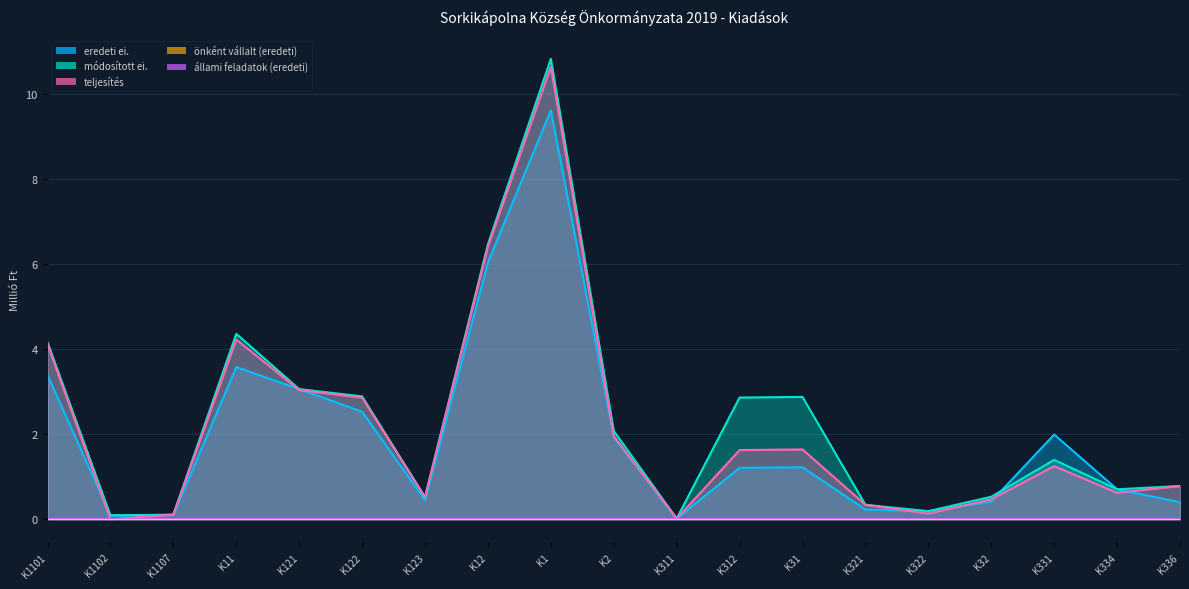

What is the label of the 12th point from the right?

K12